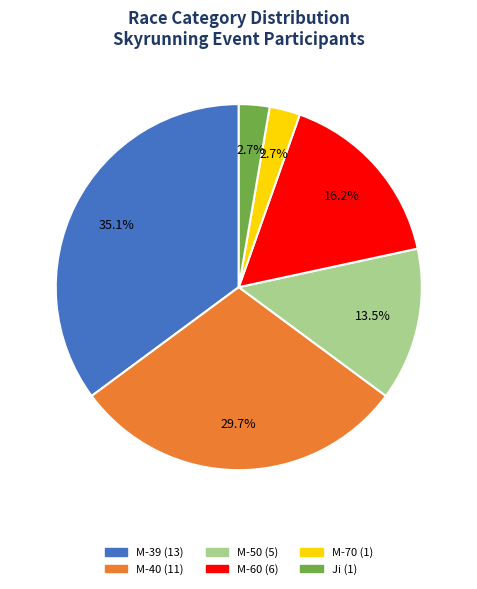

To the nearest percent, what is the average slice percentage?

17%